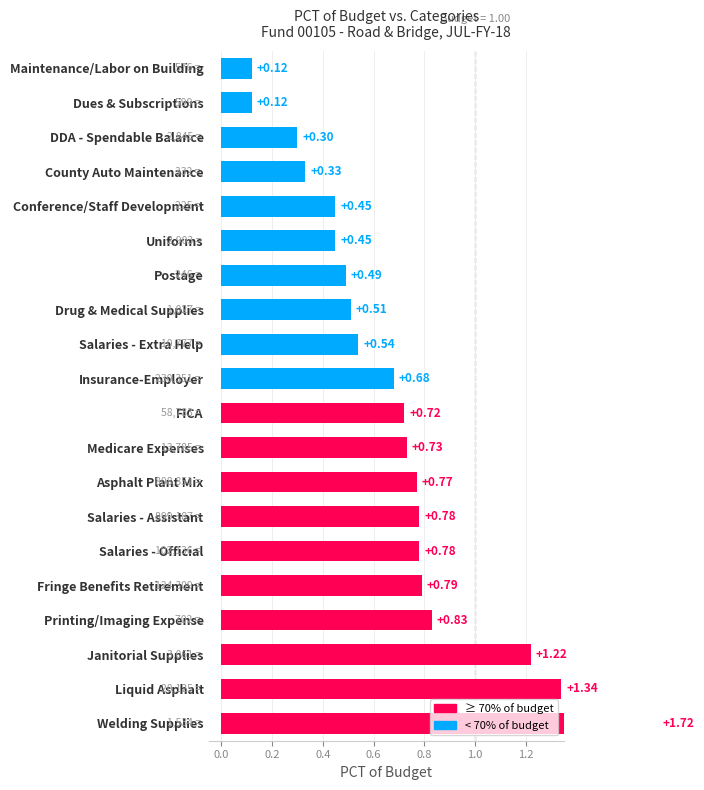

What is the smallest value displayed?

0.1